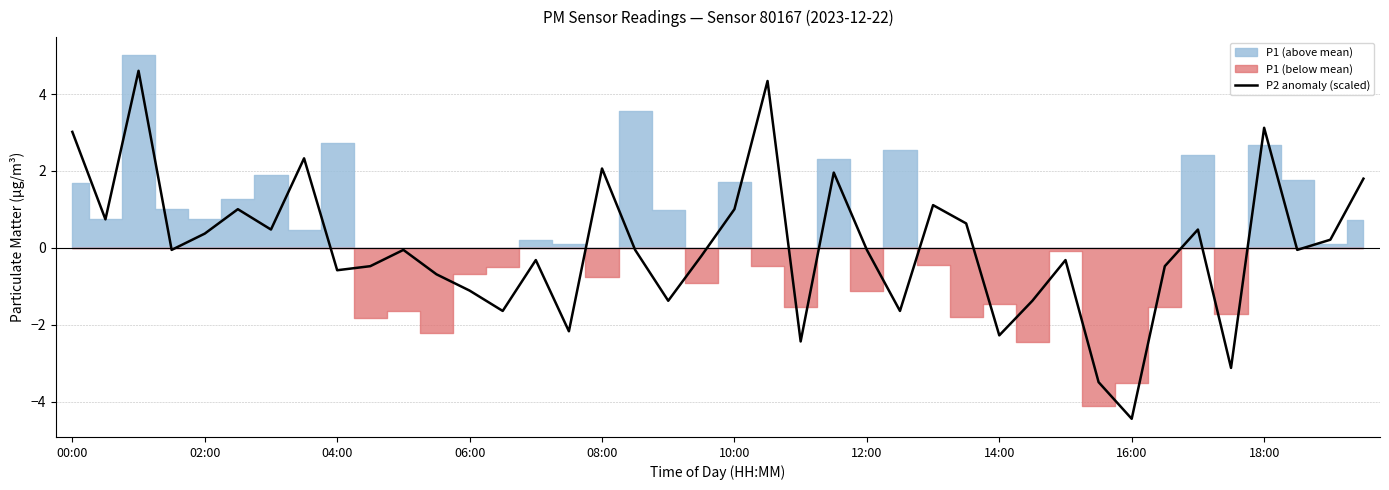

The value of P2 anomaly (scaled) at 18:00 is 3.1. True or false?

True